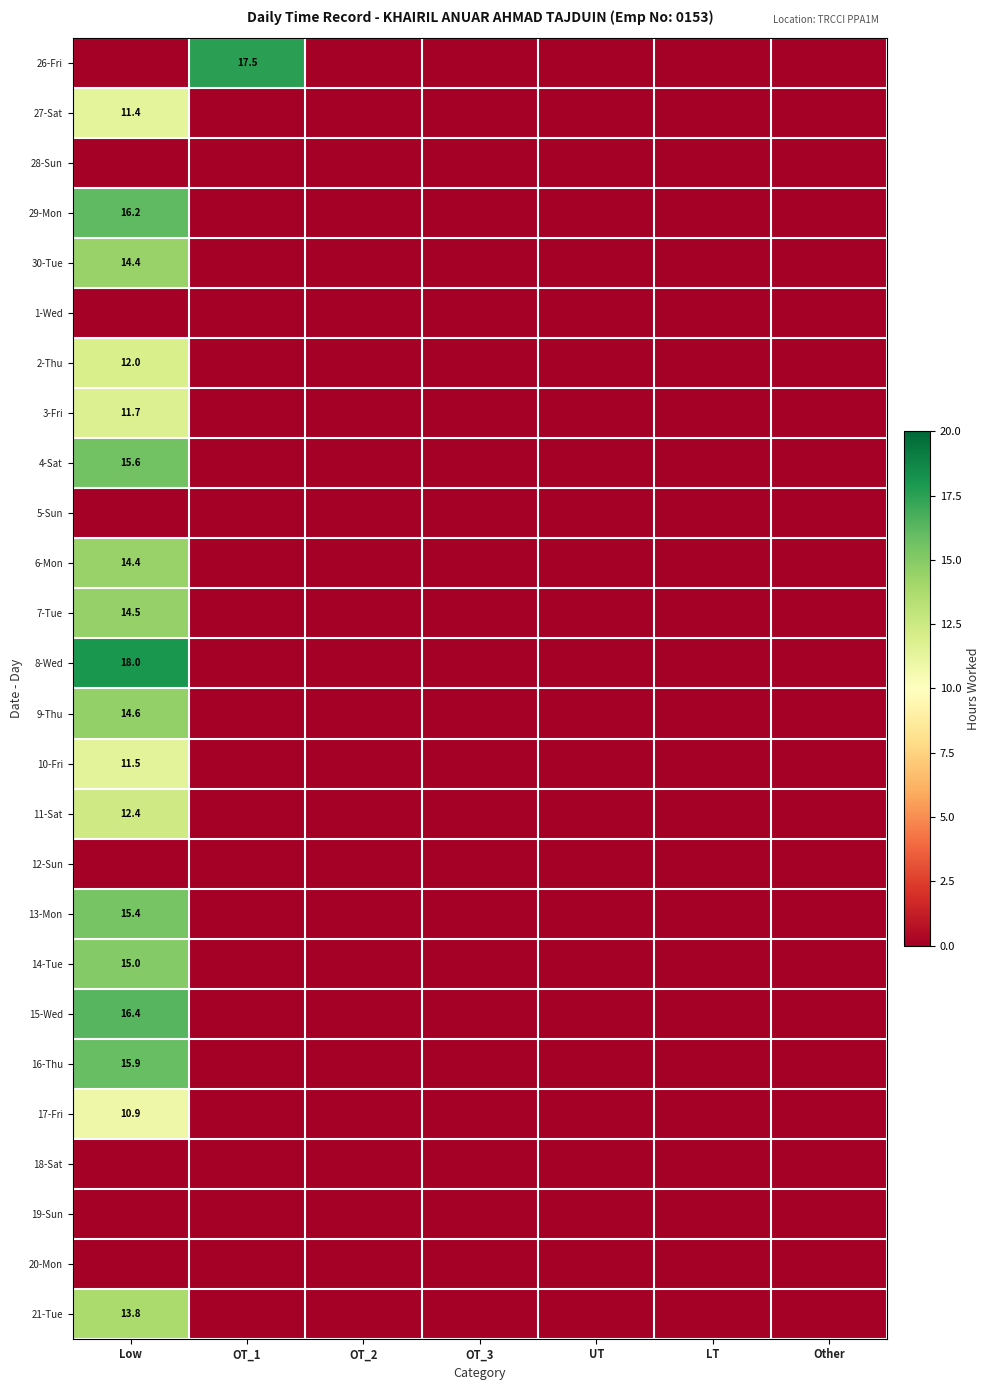

How many distinct data groups are displayed?

26